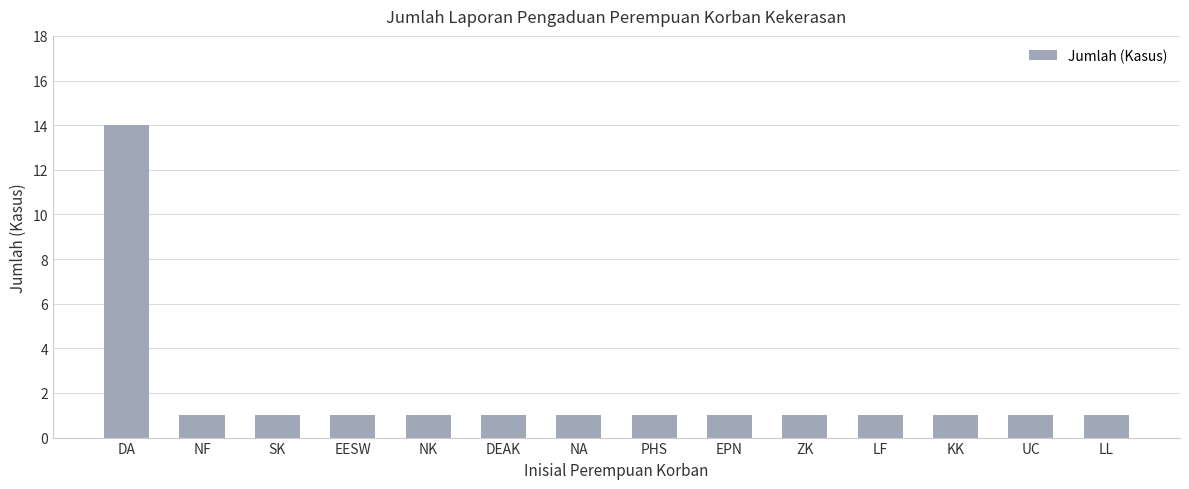

How many distinct data groups are displayed?

1